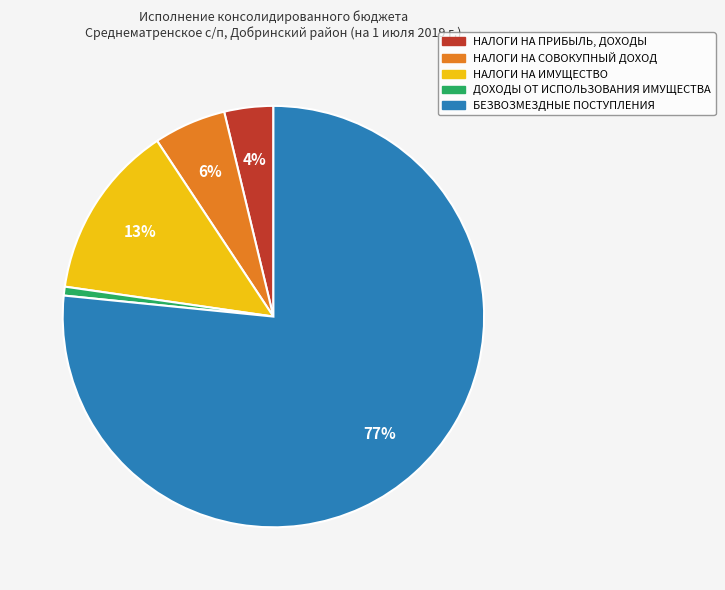

Is it true that ДОХОДЫ ОТ ИСПОЛЬЗОВАНИЯ ИМУЩЕСТВА is 11% of the pie?

False